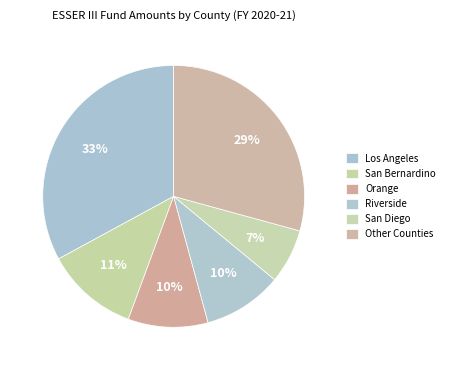

Is there any slice that represents more than half of the pie?

No